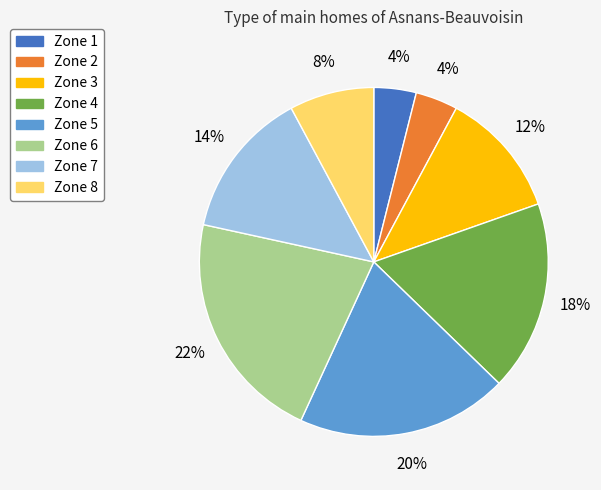

Which category has the biggest portion of the pie?

Zone 6